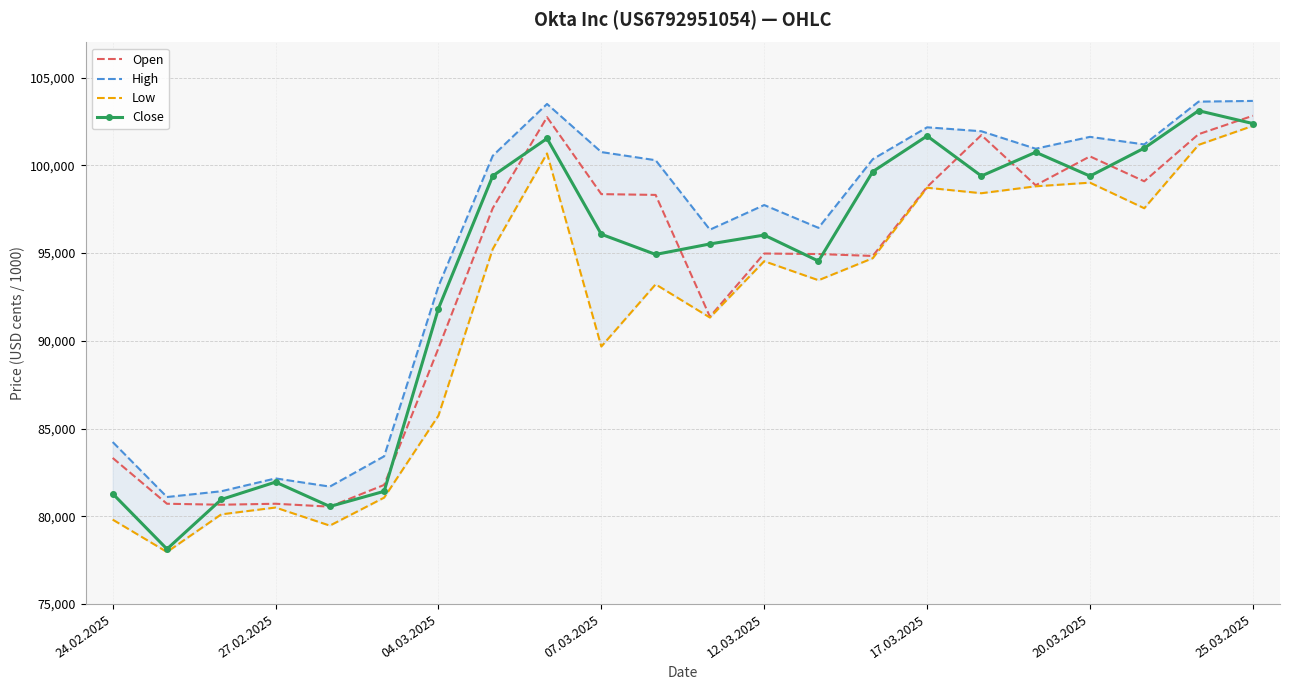

At which category does Close reach its first local peak?

27.02.2025